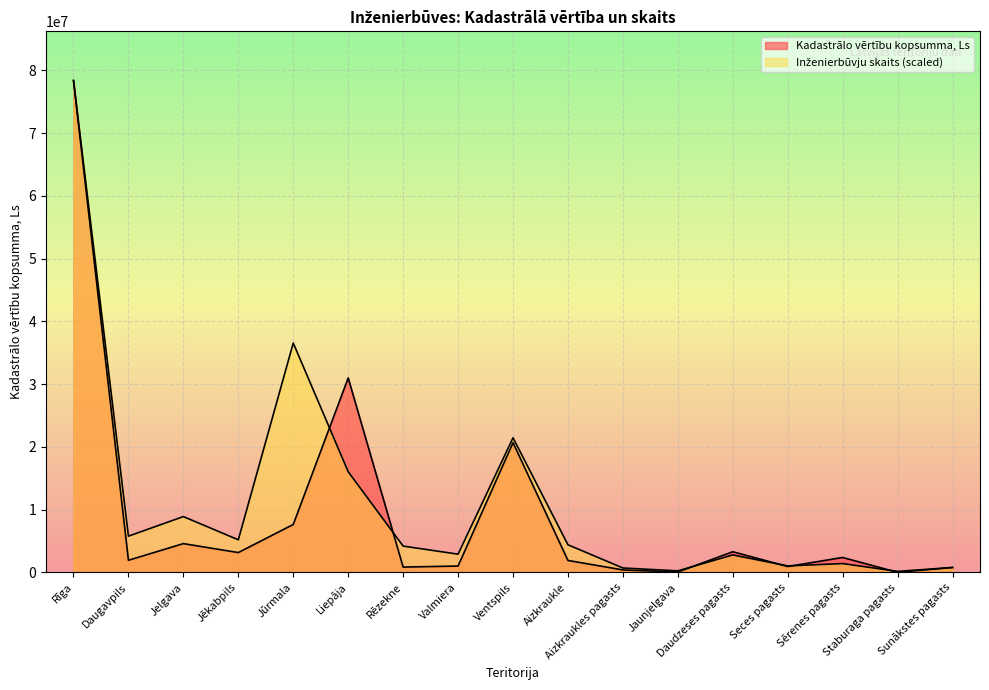

How many lines are shown in the chart?

2